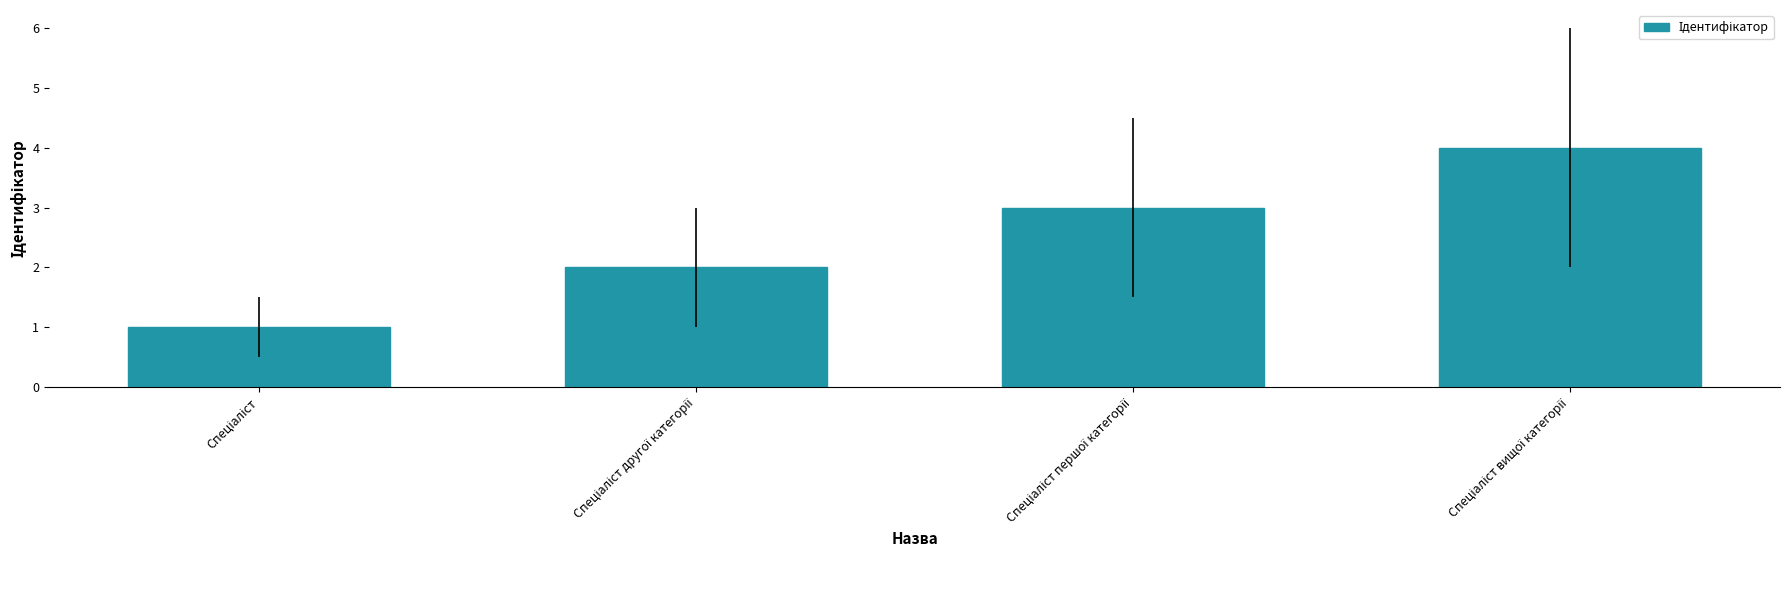

What is the sum of all values?

10